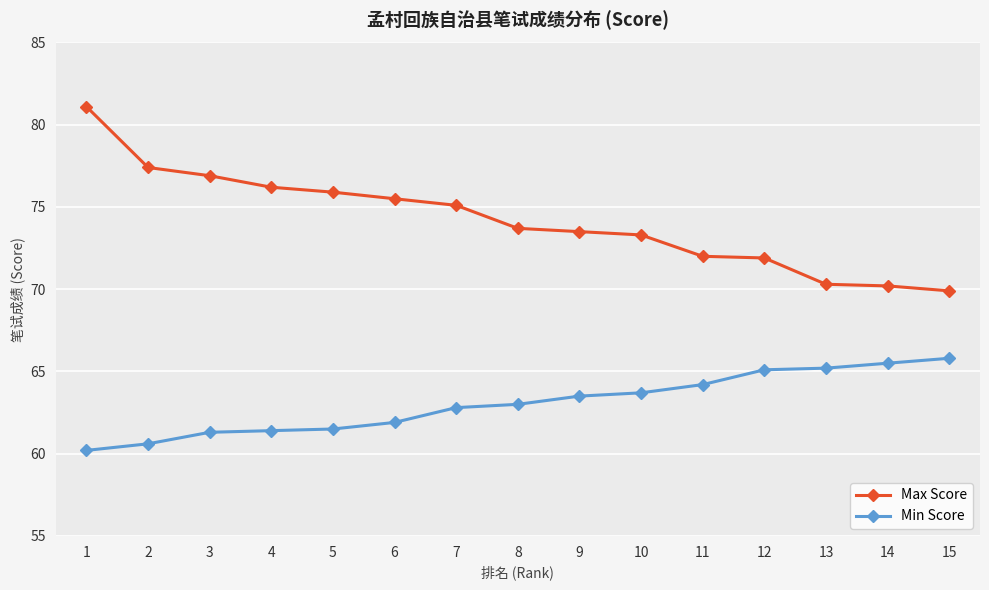

What is the value of the Min Score point at the 11th from the left?

64.2